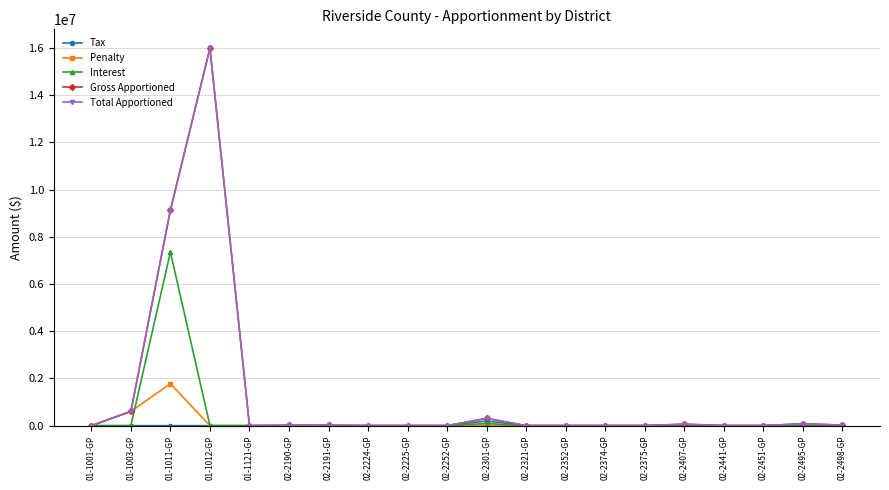

How many data points in Gross Apportioned are above 0?

9